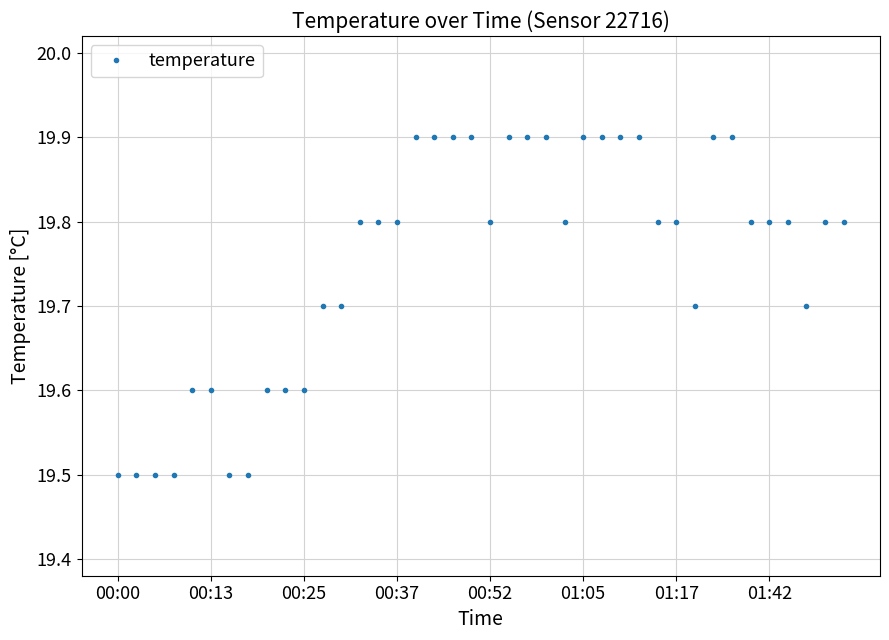

What is the value of the 10th point from the left?

19.6